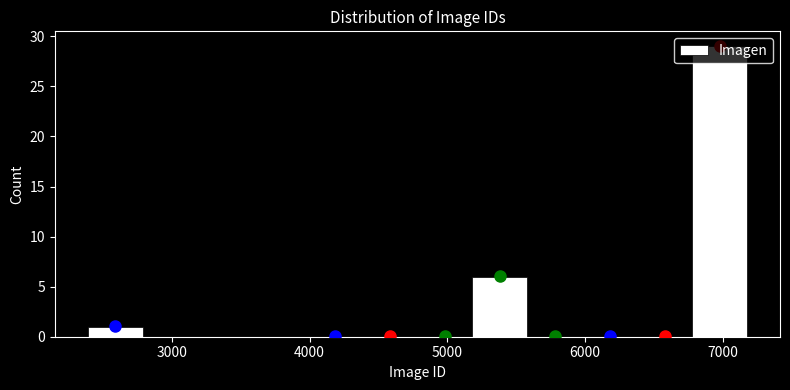

Around what value on the x-axis is the tallest bar? Give the approximate position of its centre, as read against the axis.

7000